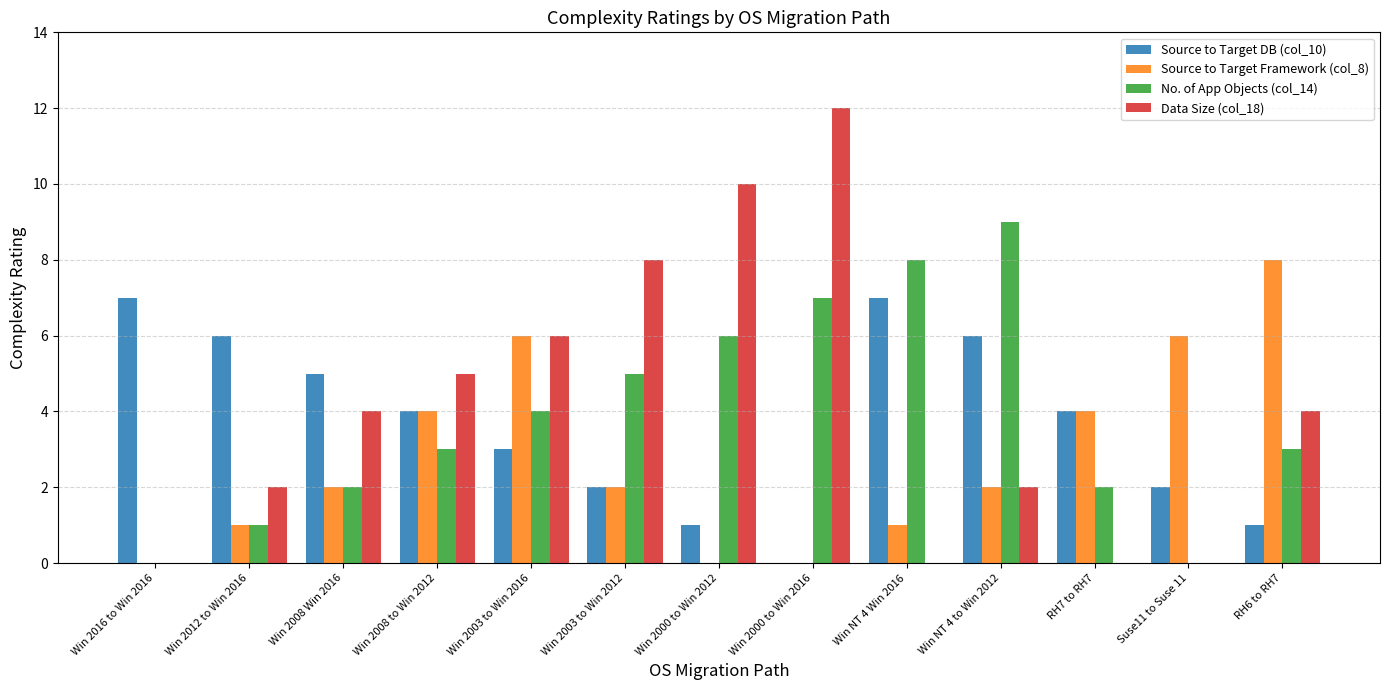

The Source to Target DB (col_10) series shows 0 at Suse11 to Suse 11. True or false?

False